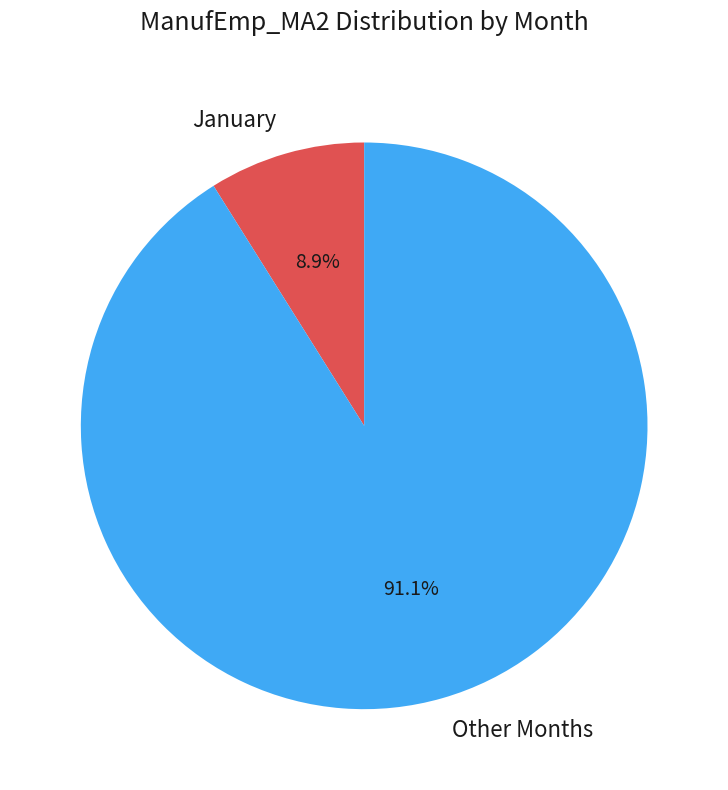

Is there a majority slice in this chart?

Yes